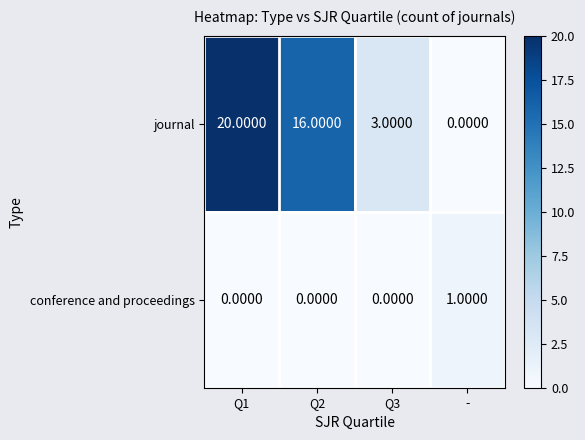

Rank the series by their average value, from highest to lowest.

journal, conference and proceedings